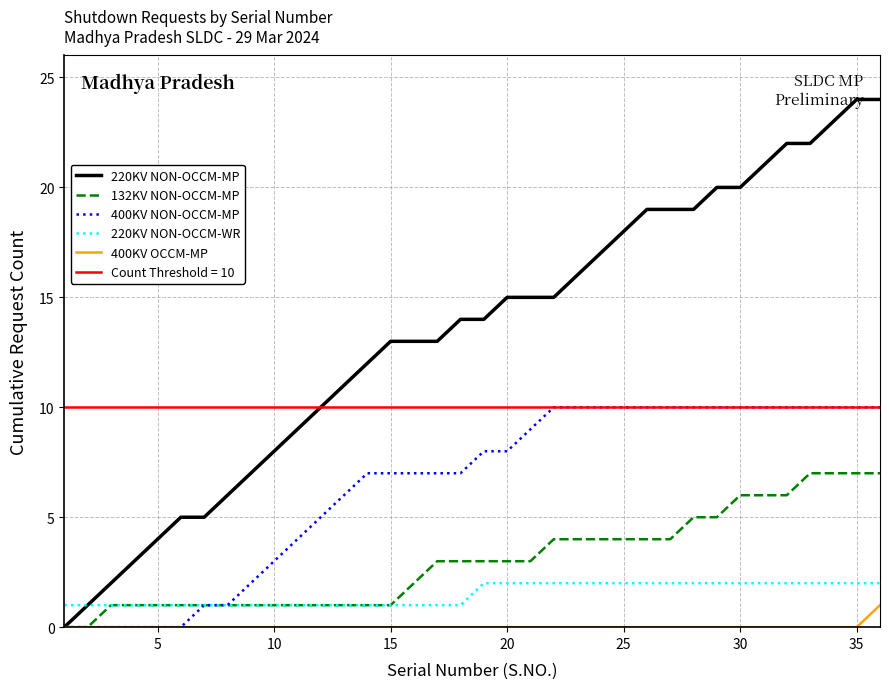

How many positive values does the 220KV NON-OCCM-MP series have?

35